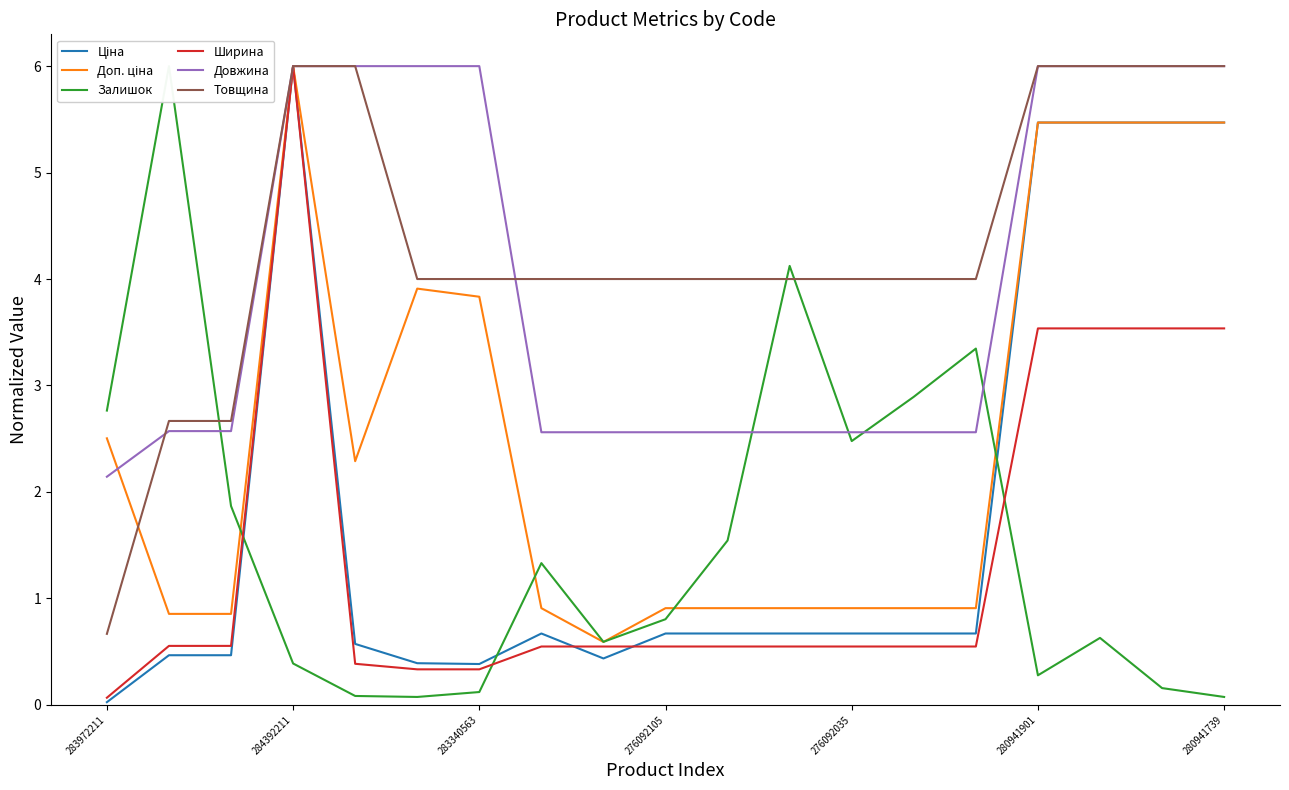

Which category has the lowest value in the Довжина series?

283972211